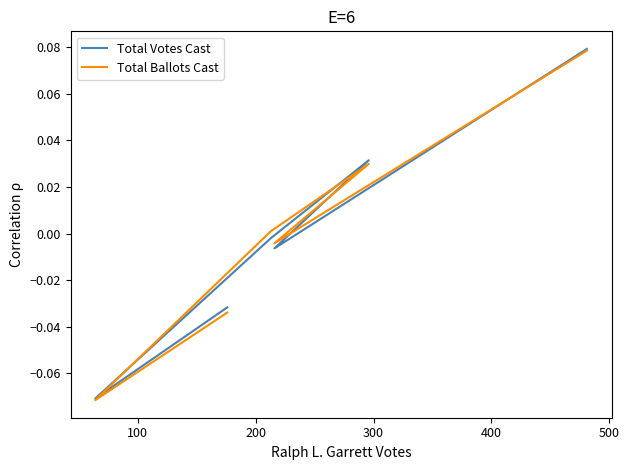

Which series has the widest spread of values?

Total Ballots Cast